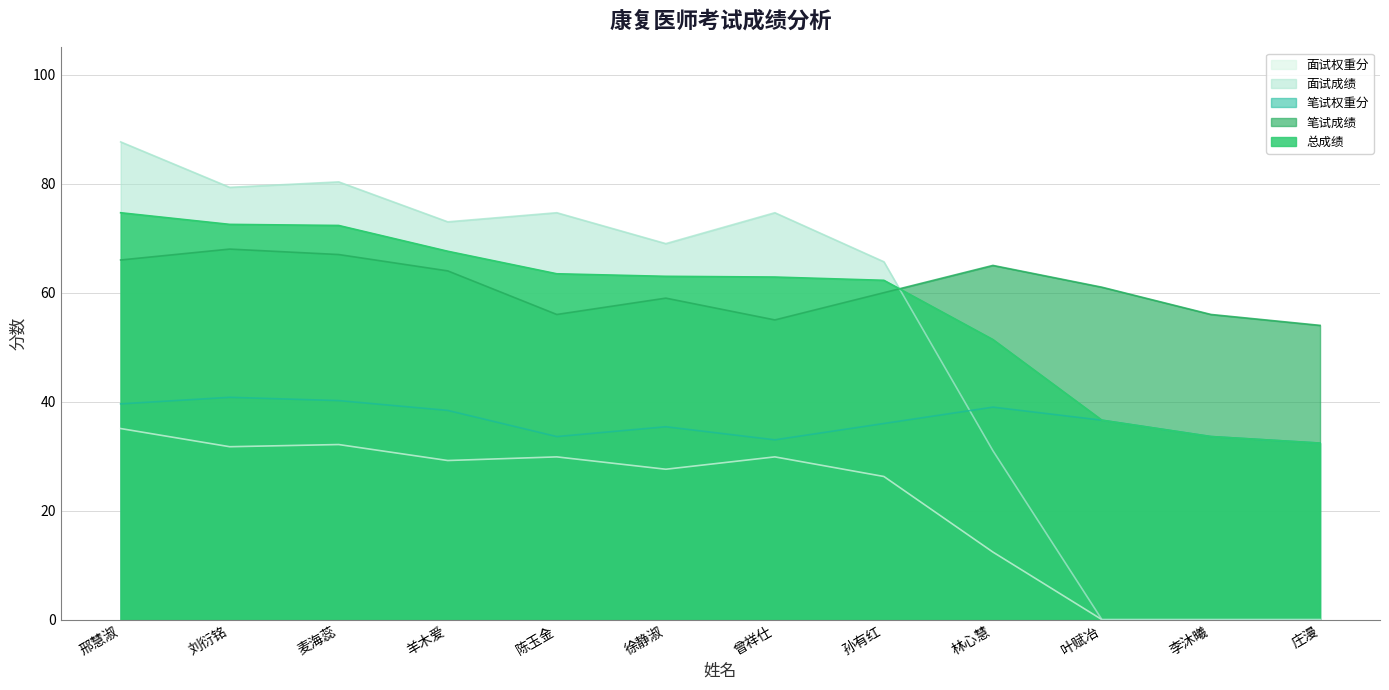

Is the value of 笔试成绩 at 林心慧 greater than the value of 总成绩 at 曾祥仕?

Yes